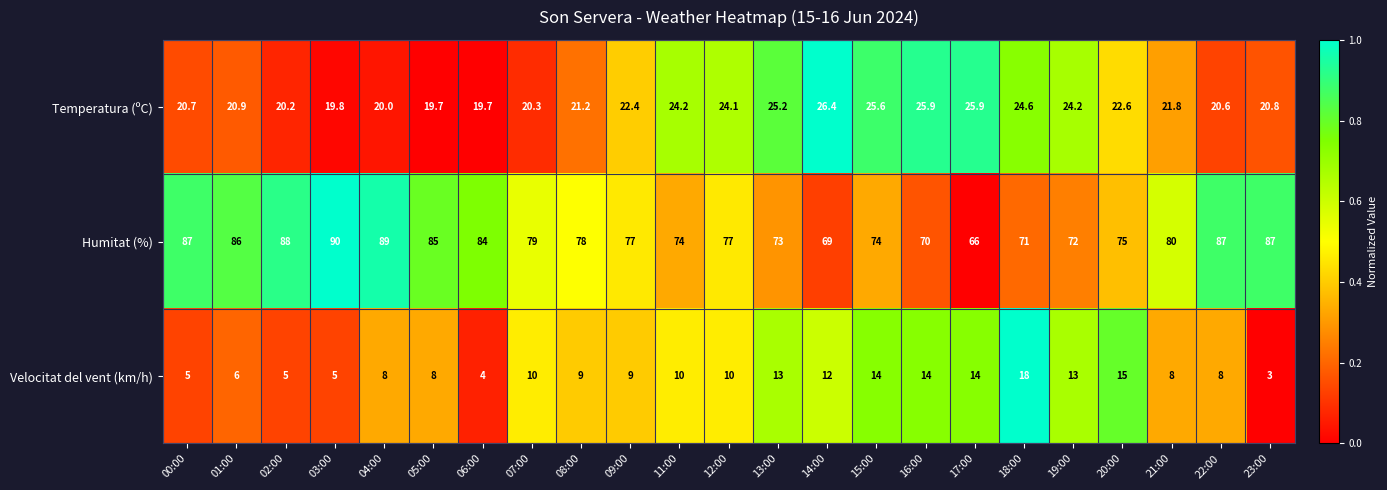

Which series has the largest range (max minus min)?

Humitat (%)